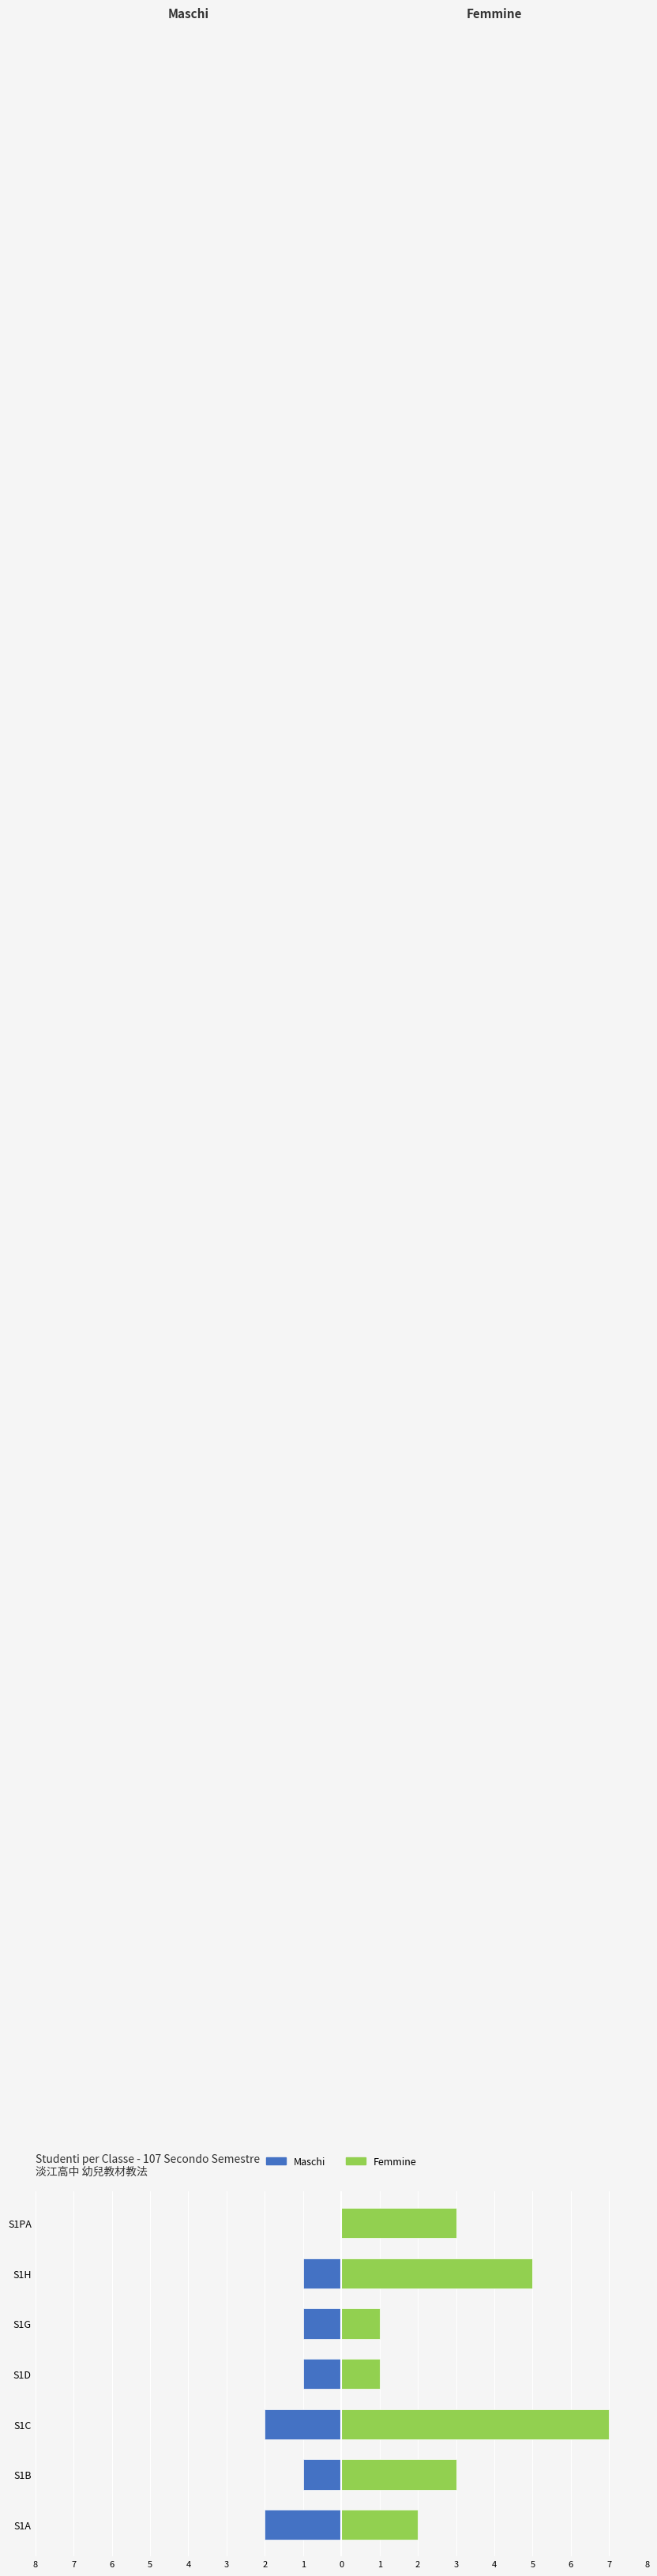

How many Femmine values are between 1 and 5?

6